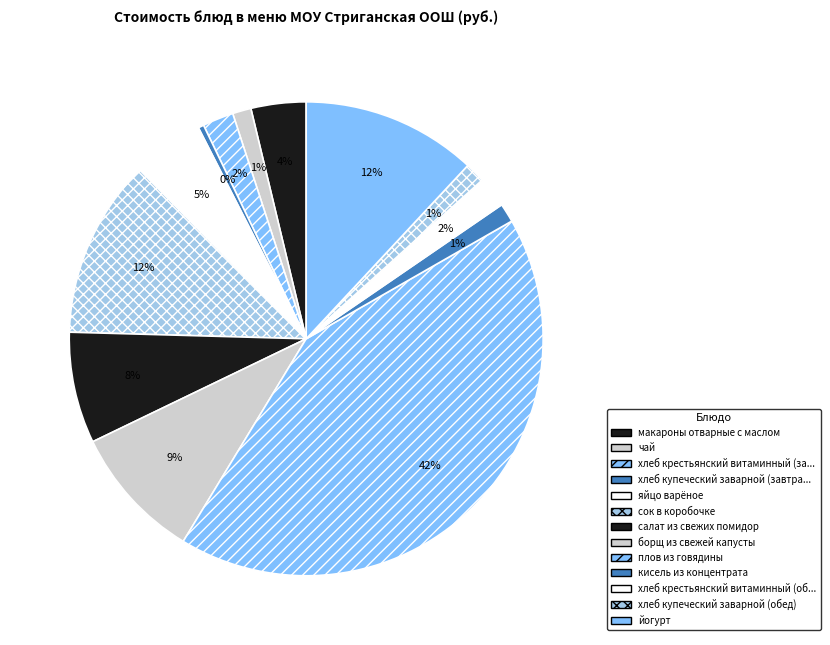

Count the number of slices in the pie.

13